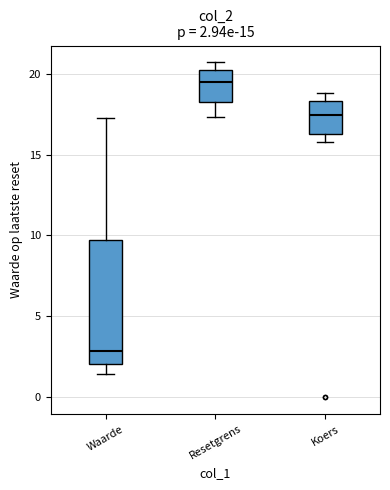

Which box has the highest median line?

Resetgrens